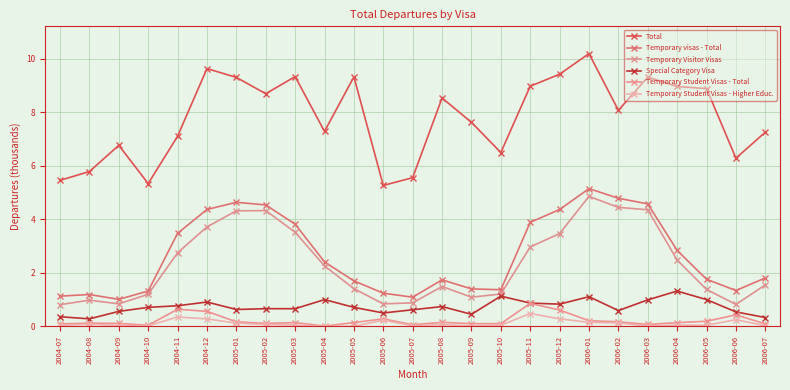

Is this an area chart (filled region under the line)?

No